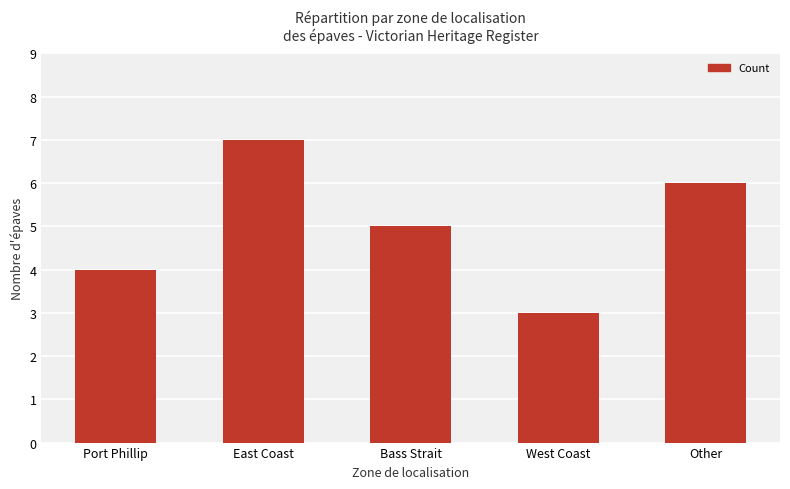

Which has a higher value, Port Phillip or Other?

Other